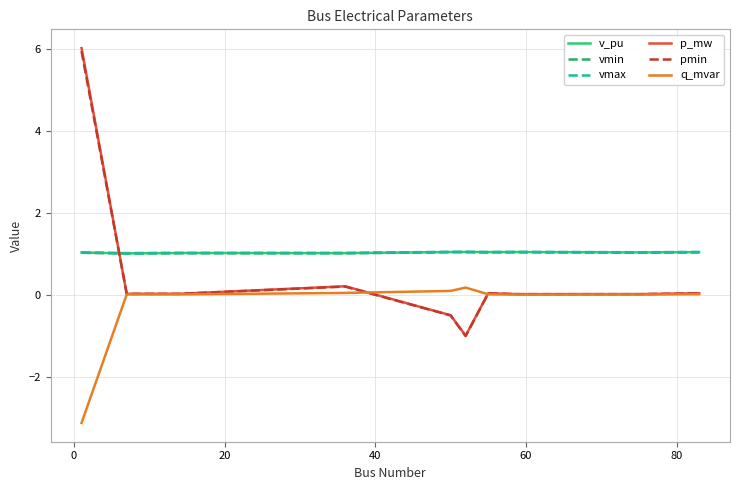

What is the maximum value for v_pu?

1.0